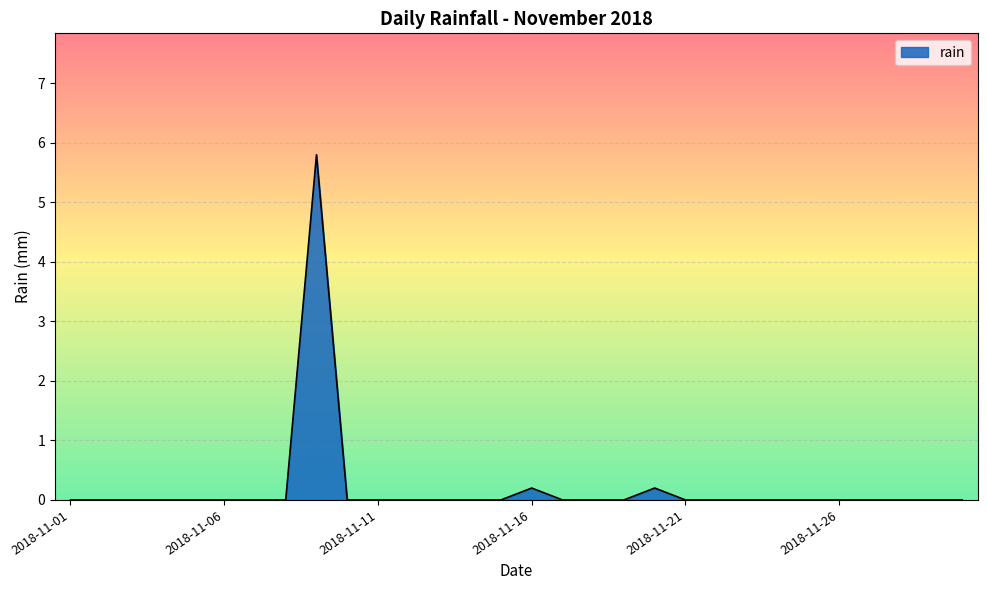

What is the maximum value shown in the chart?

5.8